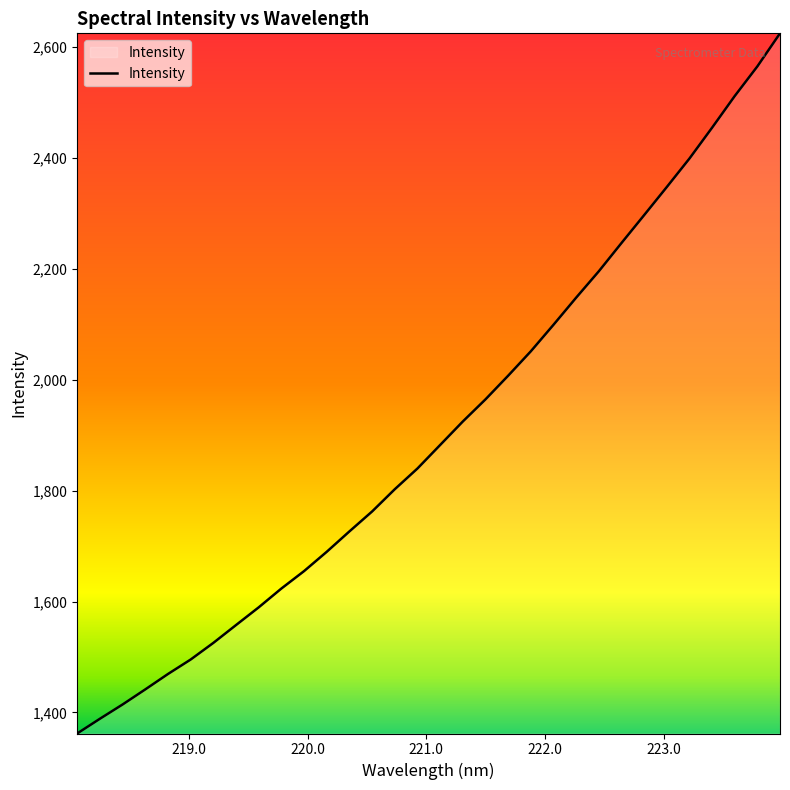

What is the difference between the maximum and minimum values?

1261.8